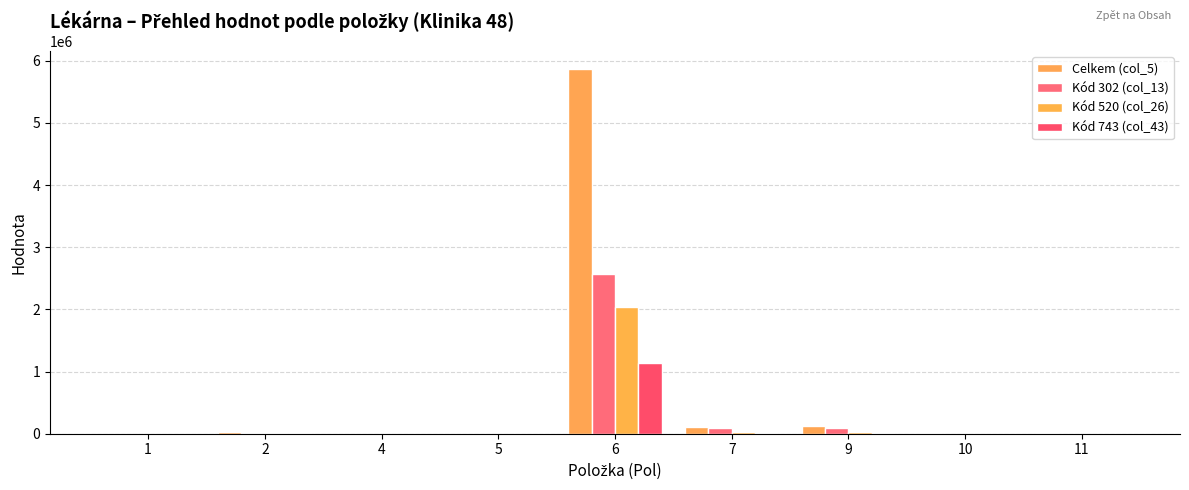

What is the difference between the maximum and minimum values in the Celkem (col_5) series?

5860635.0